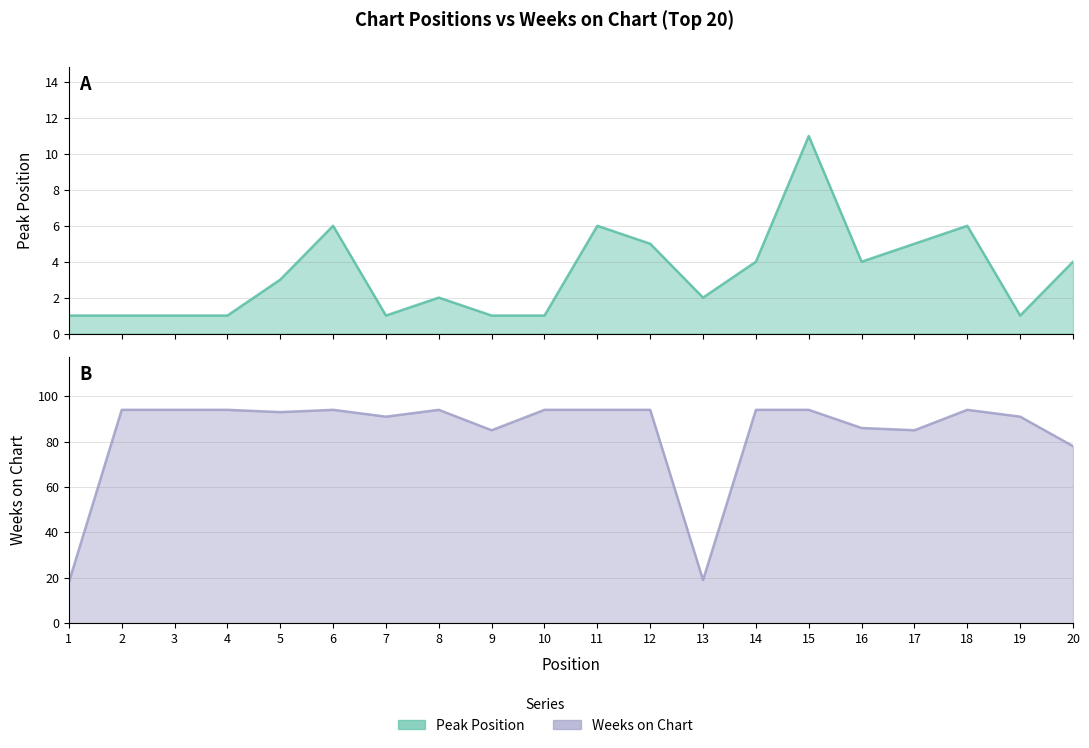

Which has a higher value, 13 or 6?

6